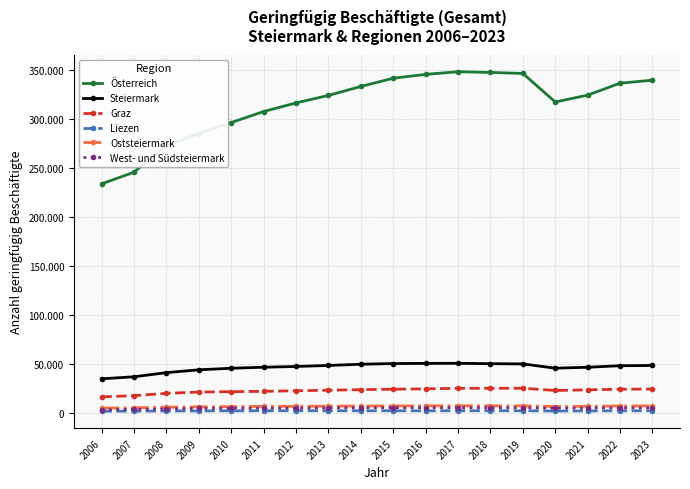

Is it true that Steiermark equals 48318 at 2022?

True